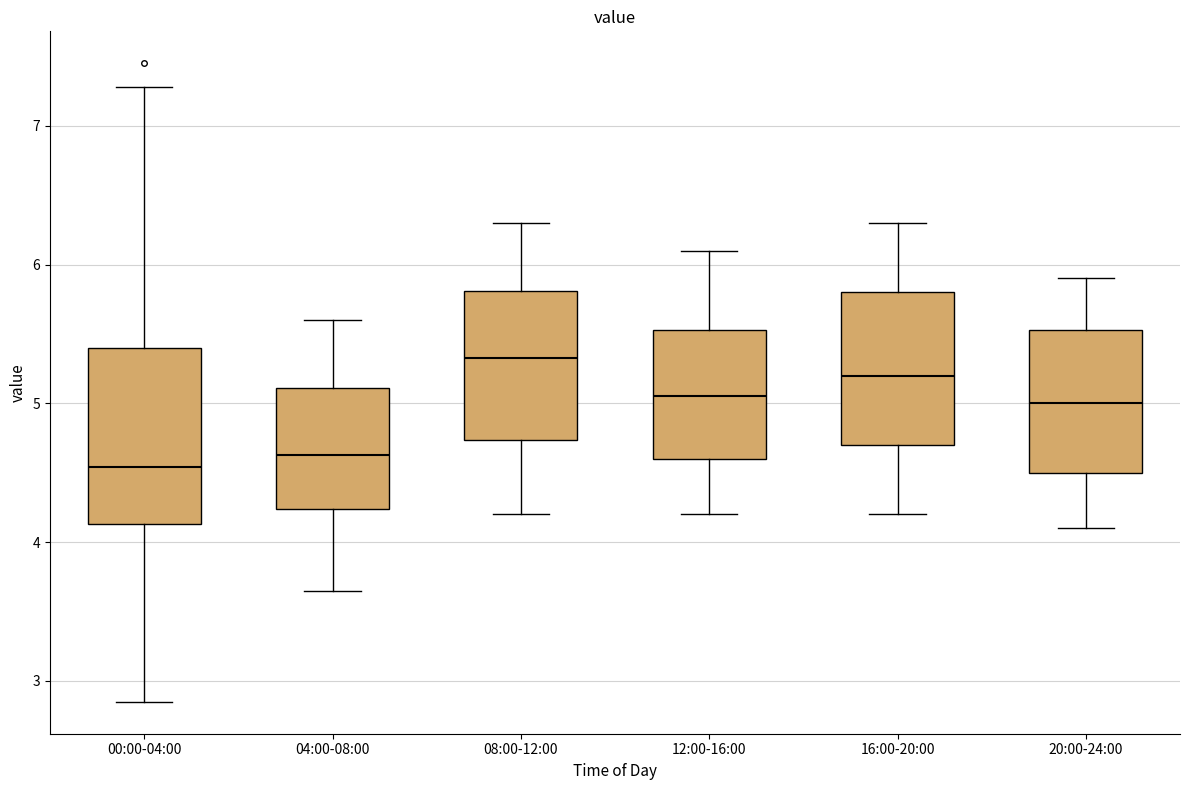

Reading left to right, transcribe this box plot: for each box, give where its median line is, the range the box spans, and where its two whiskers end, as read against the y-axis. The values are not printed on the chart, so give them approximately, as read against the axis.

00:00-04:00: median 4.5, box 4.1 to 5.4, whiskers 2.9 to 7.3
04:00-08:00: median 4.6, box 4.2 to 5.1, whiskers 3.7 to 5.6
08:00-12:00: median 5.3, box 4.7 to 5.8, whiskers 4.2 to 6.3
12:00-16:00: median 5.1, box 4.6 to 5.5, whiskers 4.2 to 6.1
16:00-20:00: median 5.2, box 4.7 to 5.8, whiskers 4.2 to 6.3
20:00-24:00: median 5.0, box 4.5 to 5.5, whiskers 4.1 to 5.9